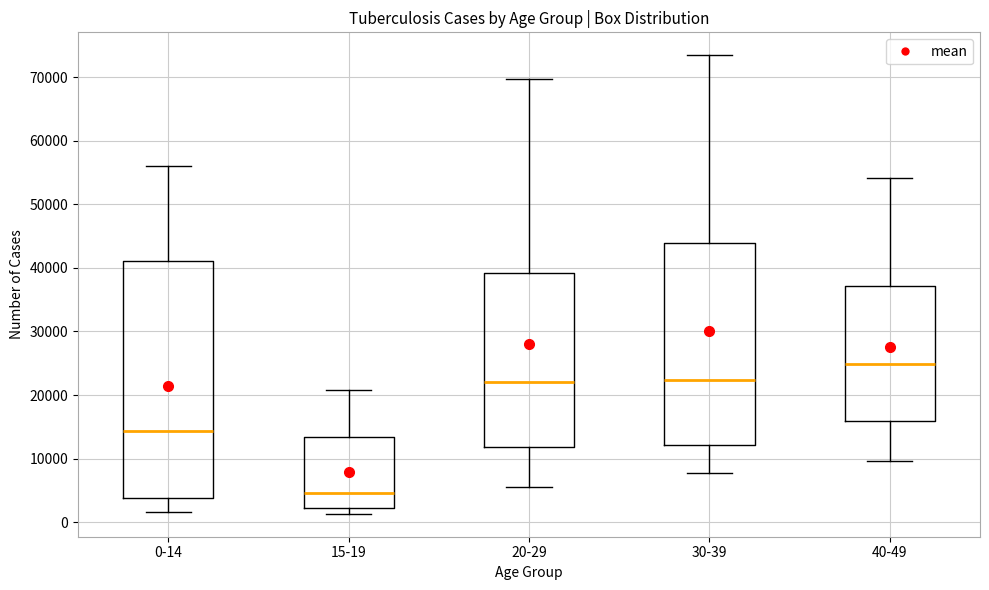

Where does the upper whisker of the box for 30-39 end on the y-axis? The values are not printed on the chart, so give them approximately, as read against the axis.

73000